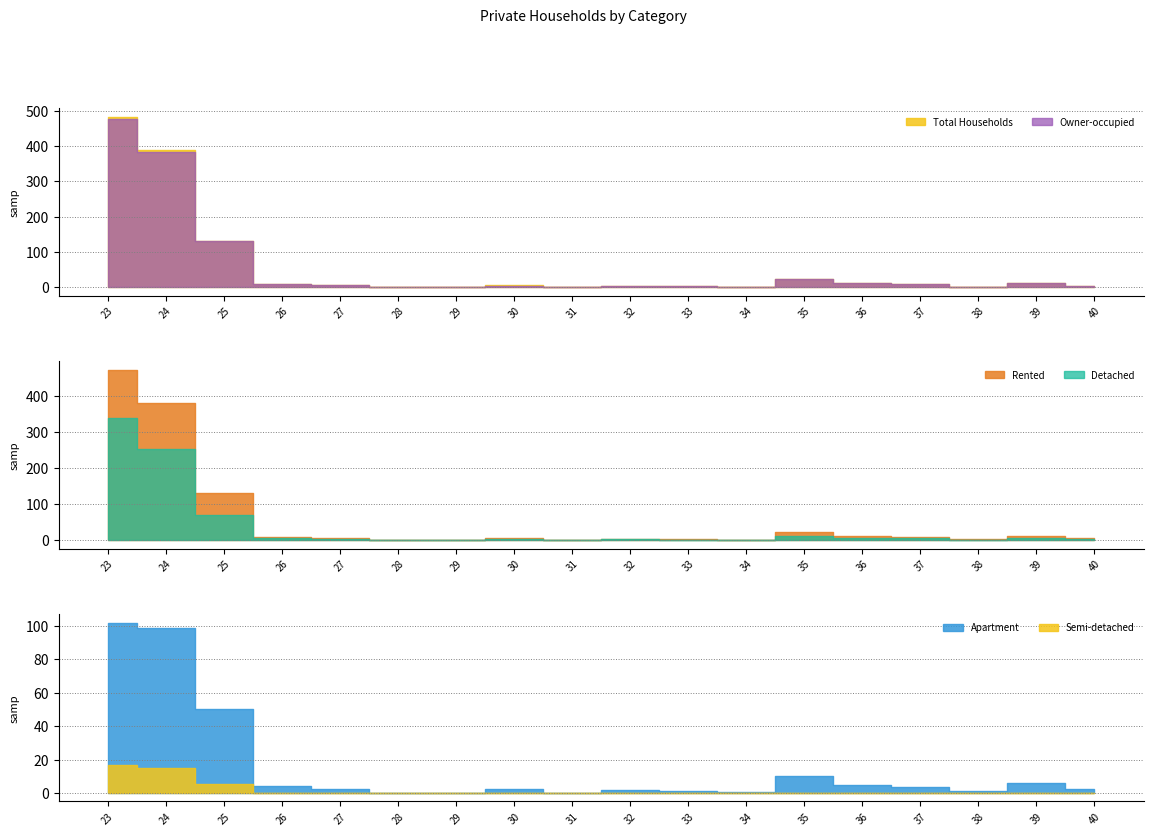

Which series has the widest spread of values?

Total Households